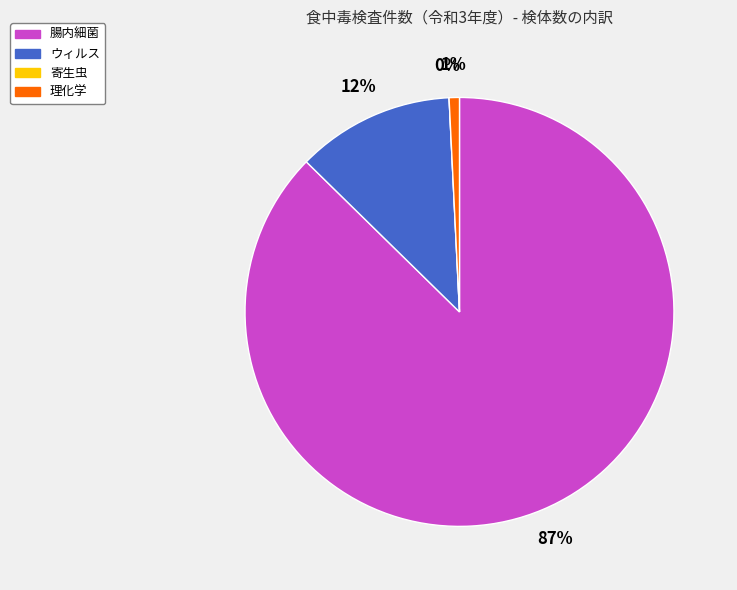

To the nearest percent, what is the difference between the largest and smallest slice percentages?

87%